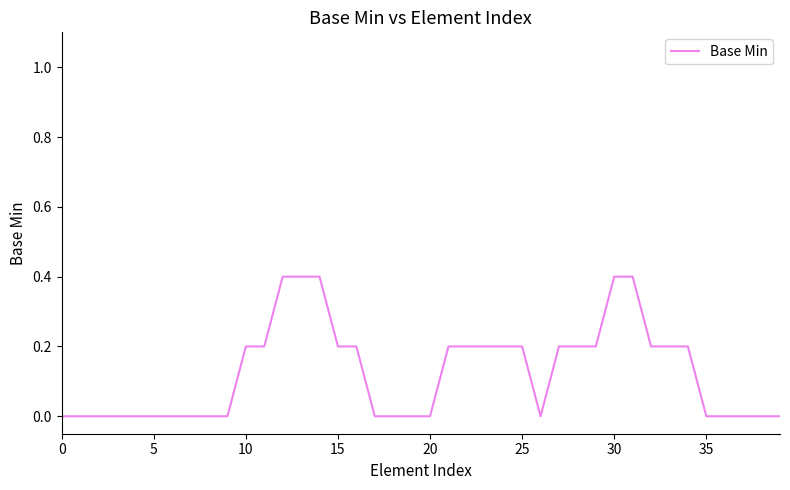

How many categories are shown in the chart?

40